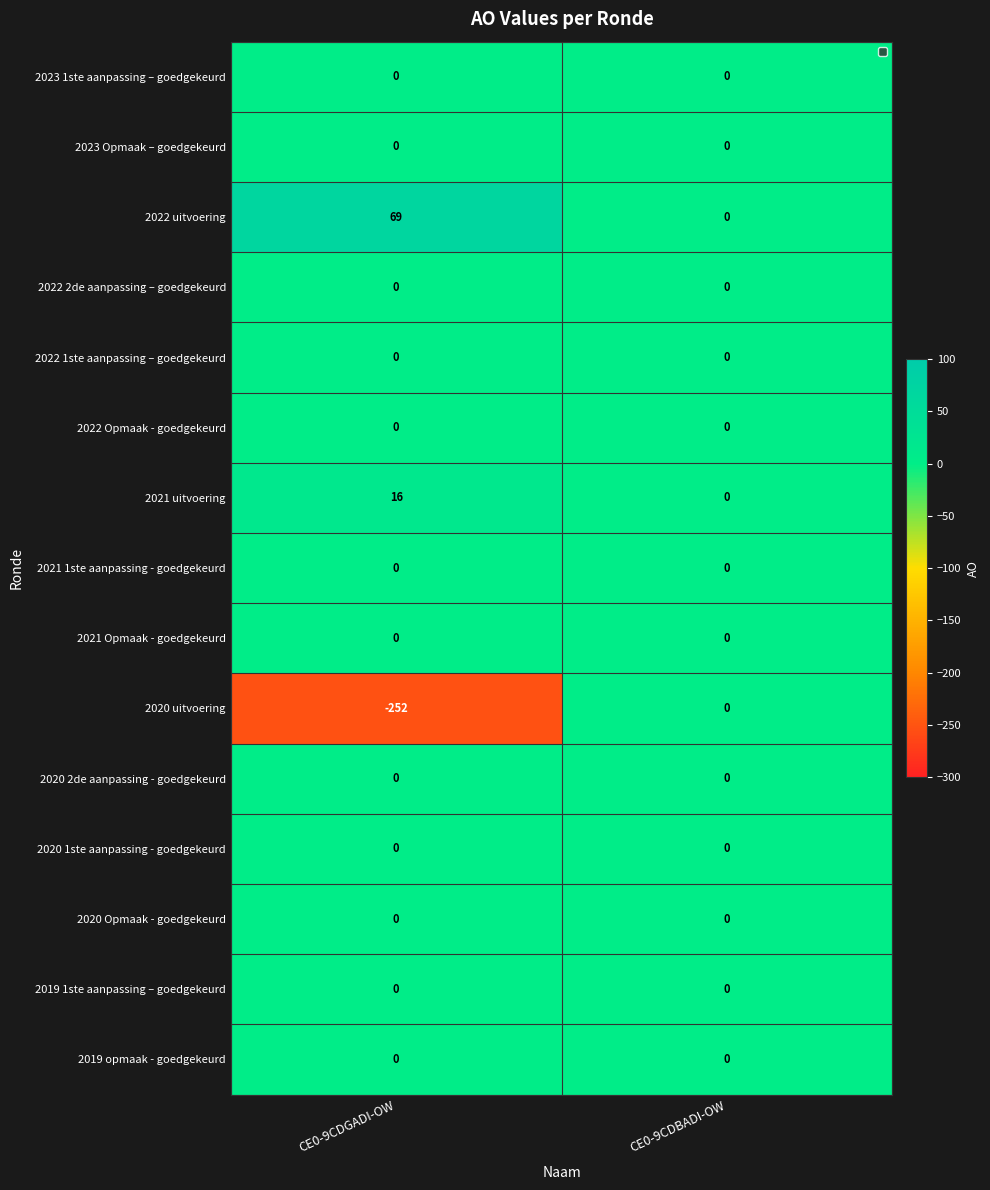

Reading right to left, transcribe all the data shown in this chart.

2023 1ste aanpassing – goedgekeurd: 0	0
2023 Opmaak – goedgekeurd: 0	0
2022 uitvoering: 0	69
2022 2de aanpassing – goedgekeurd: 0	0
2022 1ste aanpassing – goedgekeurd: 0	0
2022 Opmaak - goedgekeurd: 0	0
2021 uitvoering: 0	16
2021 1ste aanpassing - goedgekeurd: 0	0
2021 Opmaak - goedgekeurd: 0	0
2020 uitvoering: 0	-252
2020 2de aanpassing - goedgekeurd: 0	0
2020 1ste aanpassing - goedgekeurd: 0	0
2020 Opmaak - goedgekeurd: 0	0
2019 1ste aanpassing – goedgekeurd: 0	0
2019 opmaak - goedgekeurd: 0	0